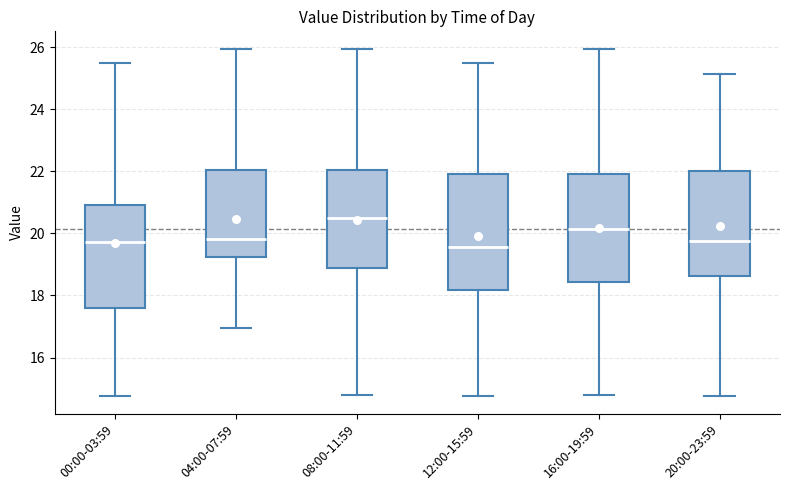

Comparing the boxes themselves (not the whiskers), which one is the tallest?

12:00-15:59